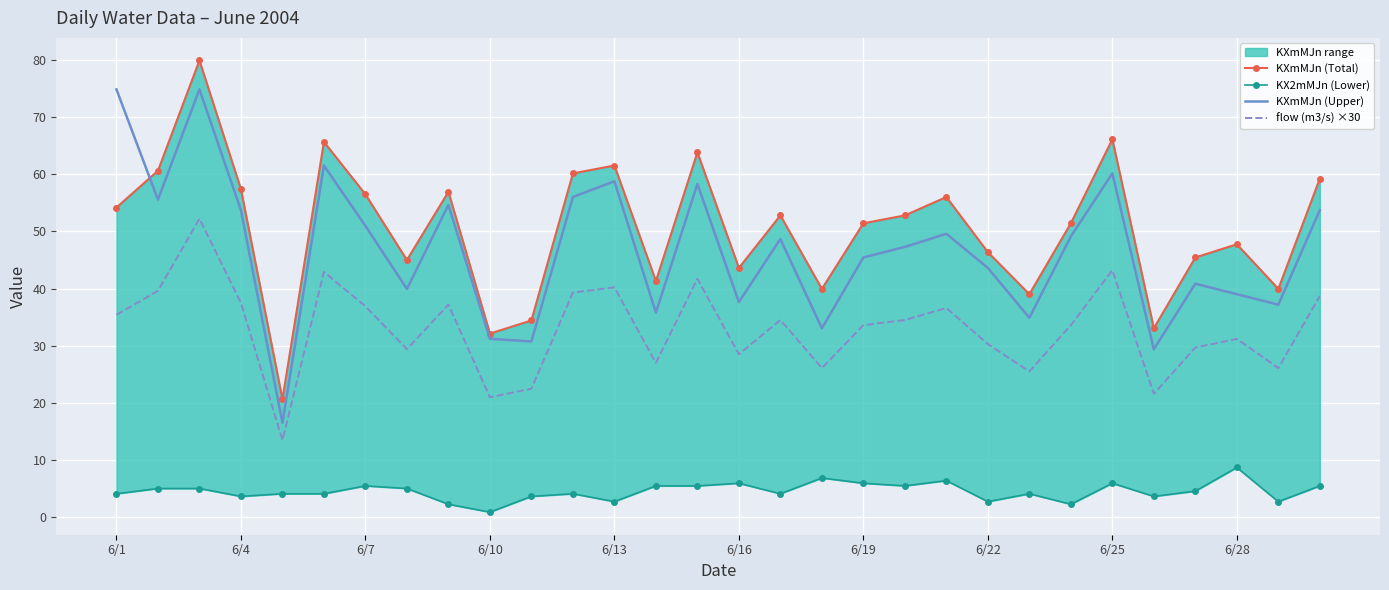

True or false: KXmMJn (Upper) has a value of 80.8 at 6/25.

False